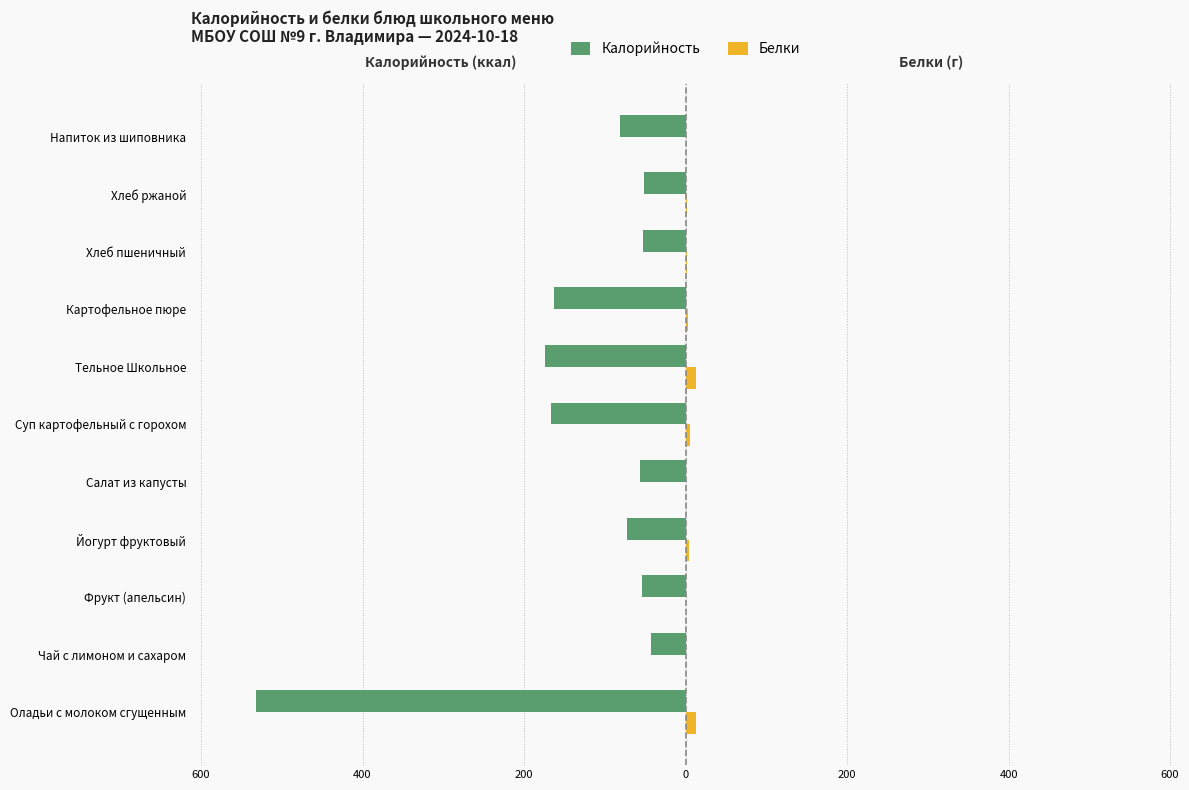

What are all the series names shown in the legend?

Калорийность, Белки